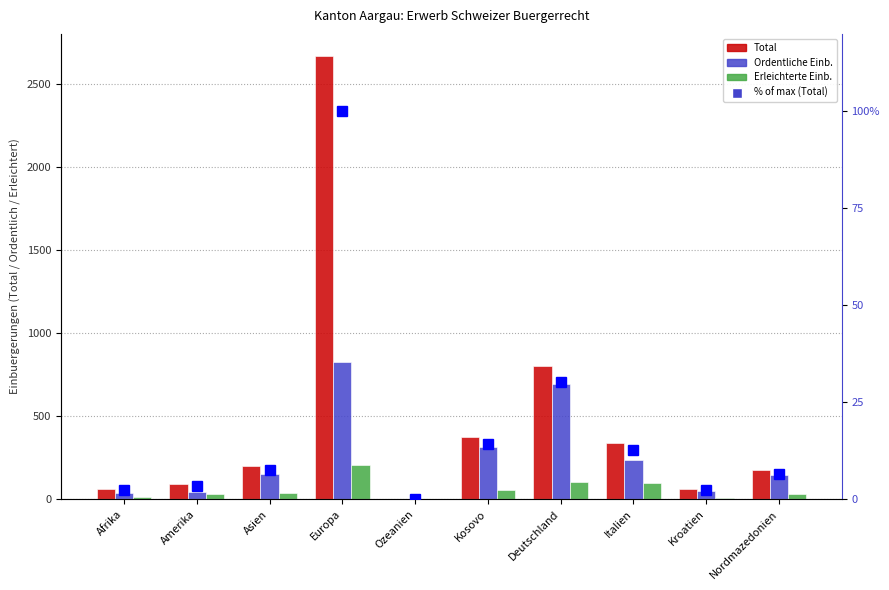

How many data points in Ordentliche Einb. are less than 153?

5